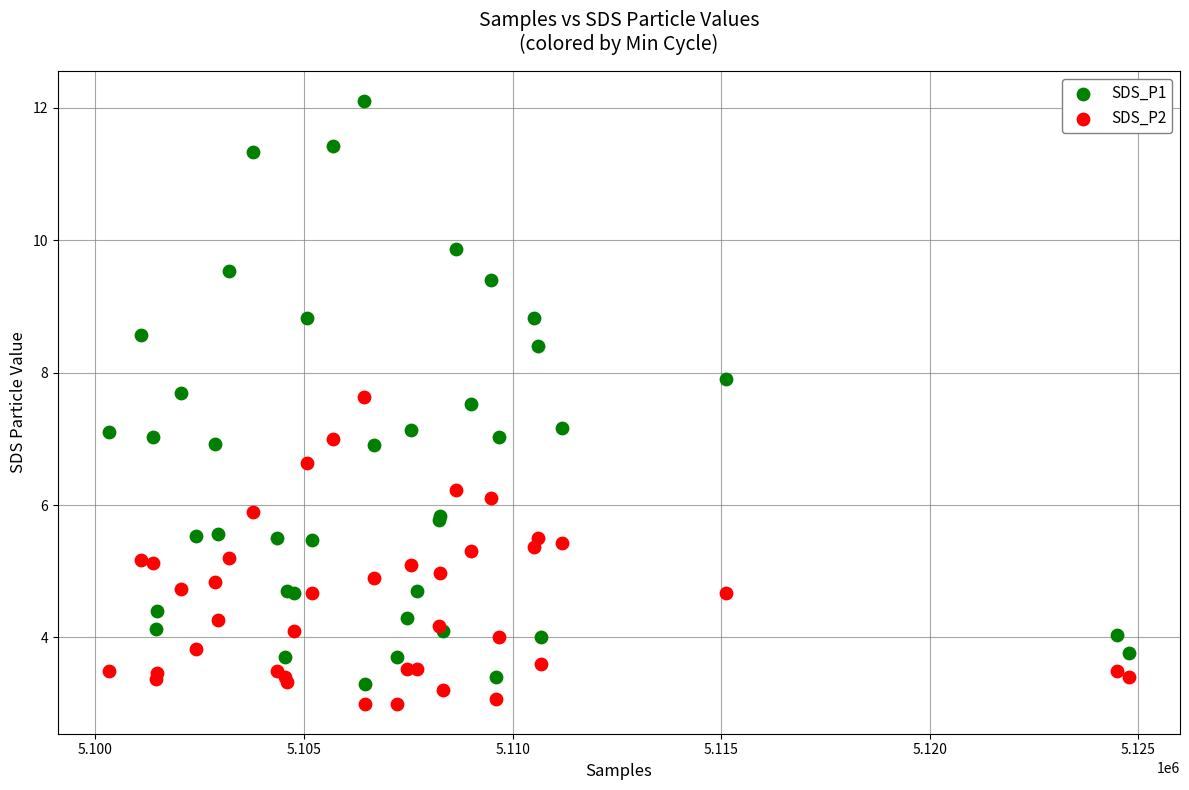

What are all the series names shown in the legend?

SDS_P1, SDS_P2